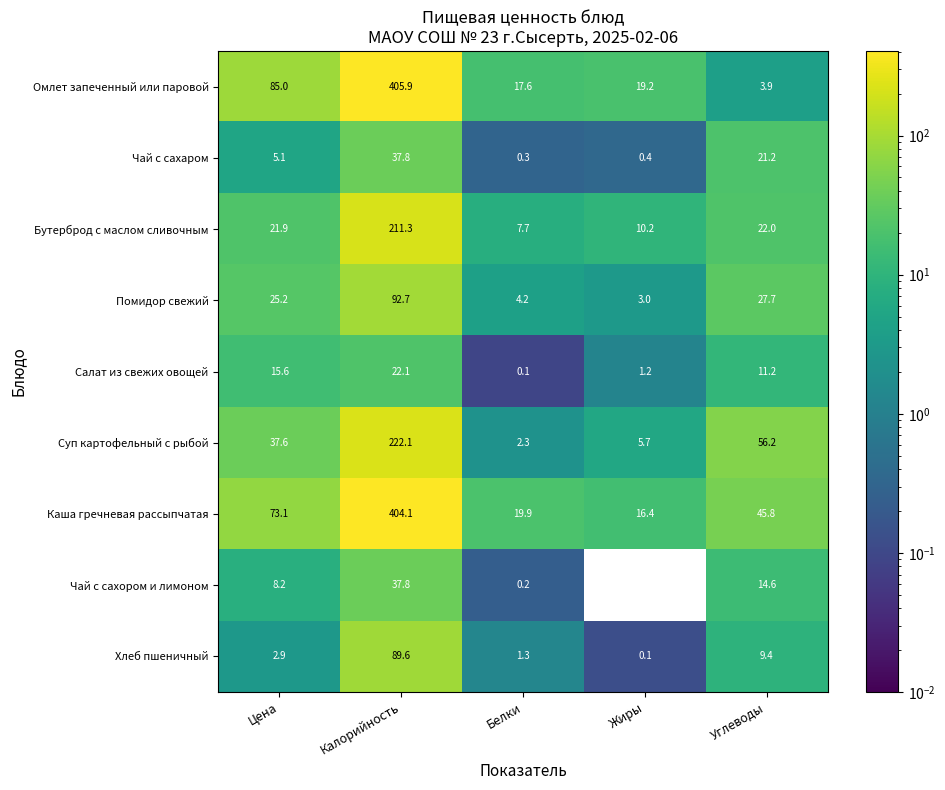

What value does the Чай с сахаром series have at Белки?

0.3